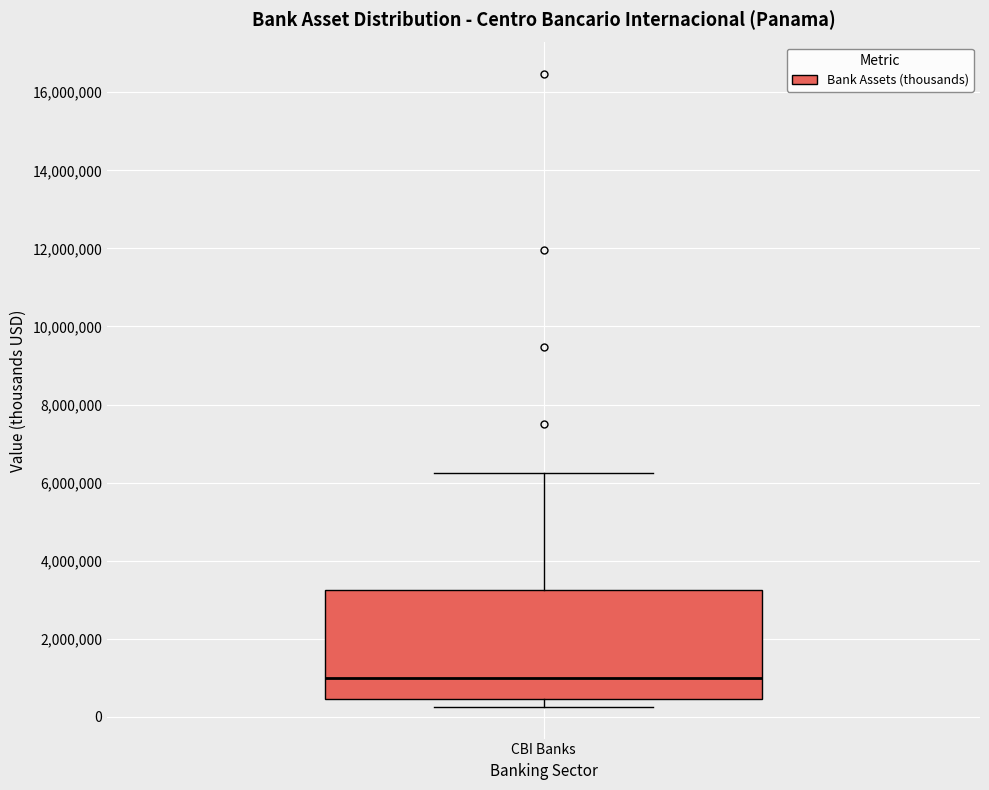

Transcribe this box plot: give where the median line is, the range the box spans, and where the two whiskers end, as read against the y-axis. The values are not printed on the chart, so give them approximately, as read against the axis.

median 1000000, box 400000 to 3200000, whiskers 200000 to 6200000